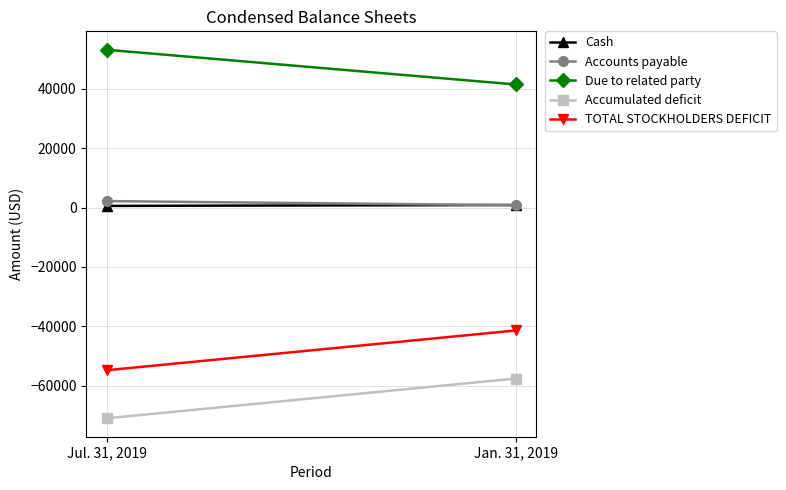

The Cash series shows 535 at Jan. 31, 2019. True or false?

False